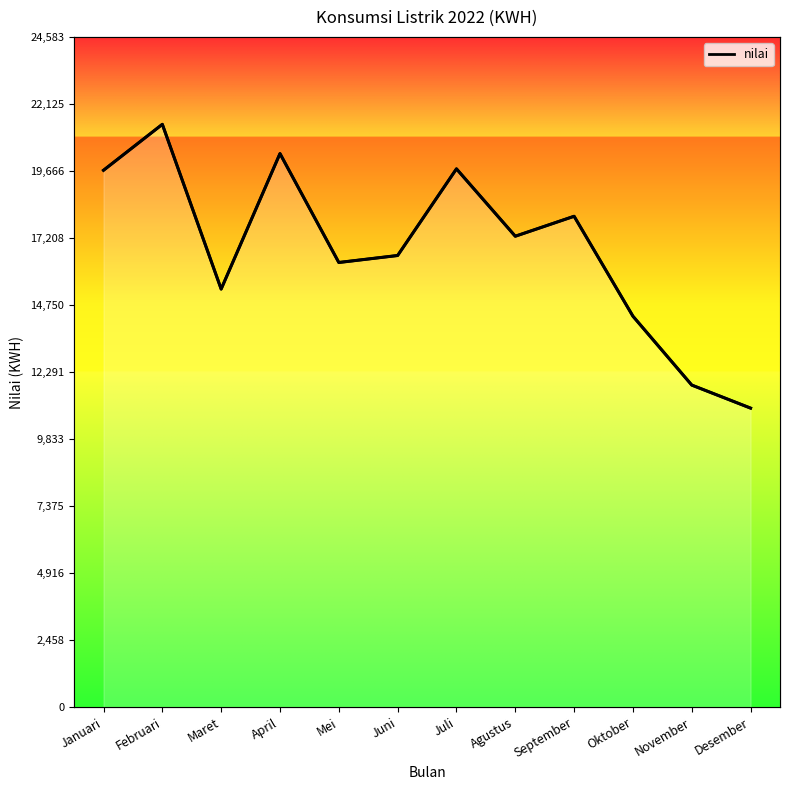

What is the label of the 4th point from the left?

April